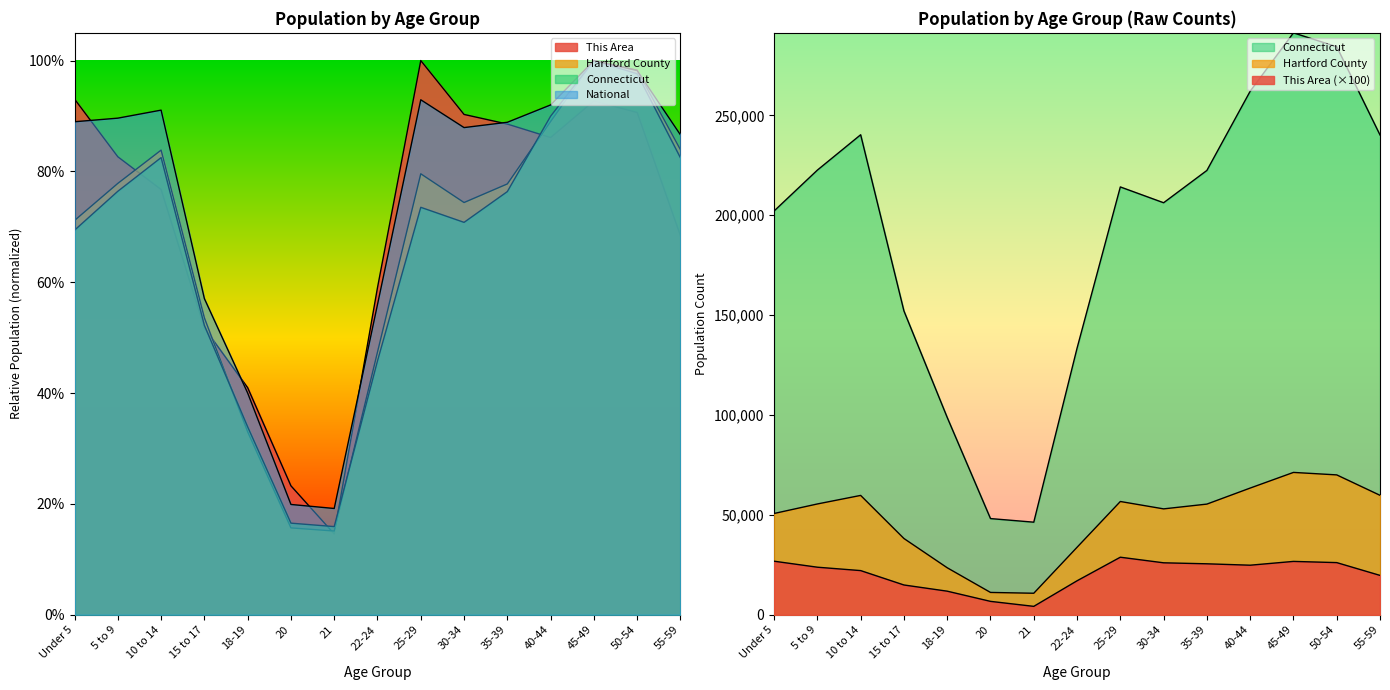

What is the maximum value for Connecticut?

1.0